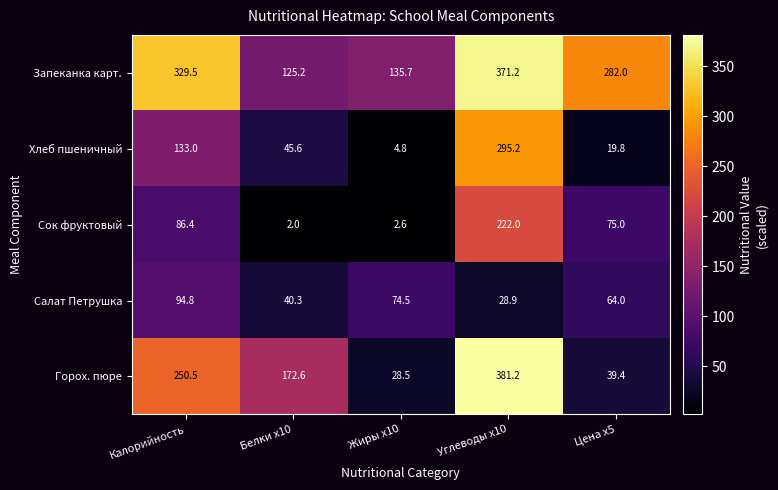

What is the difference between the maximum and minimum values in the Сок фруктовый series?

220.0